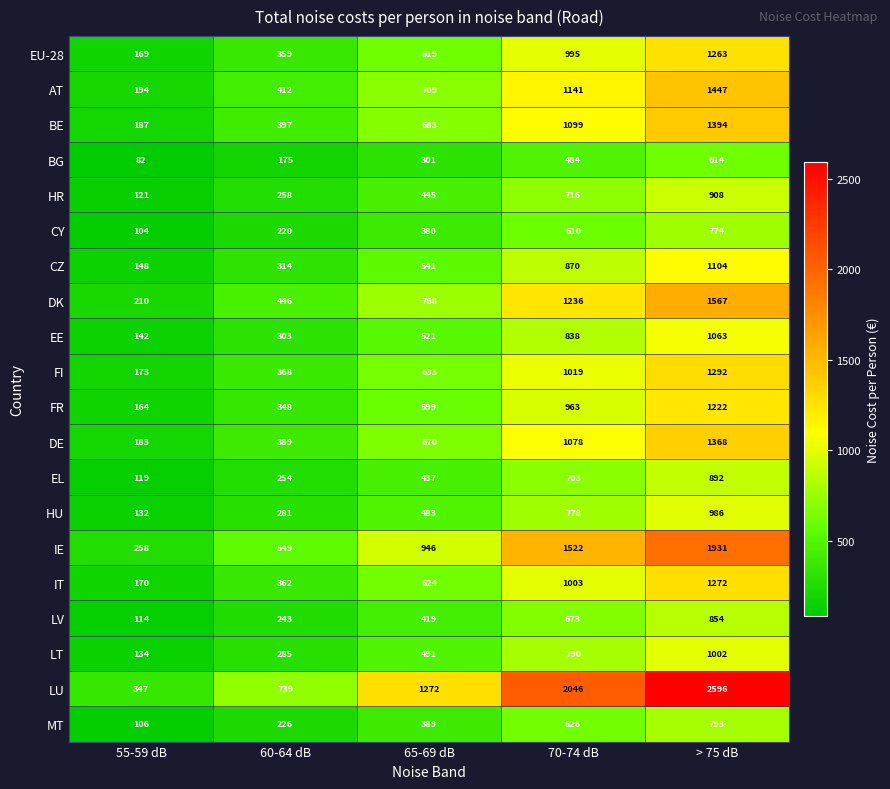

Which series has the largest total across all categories?

LU